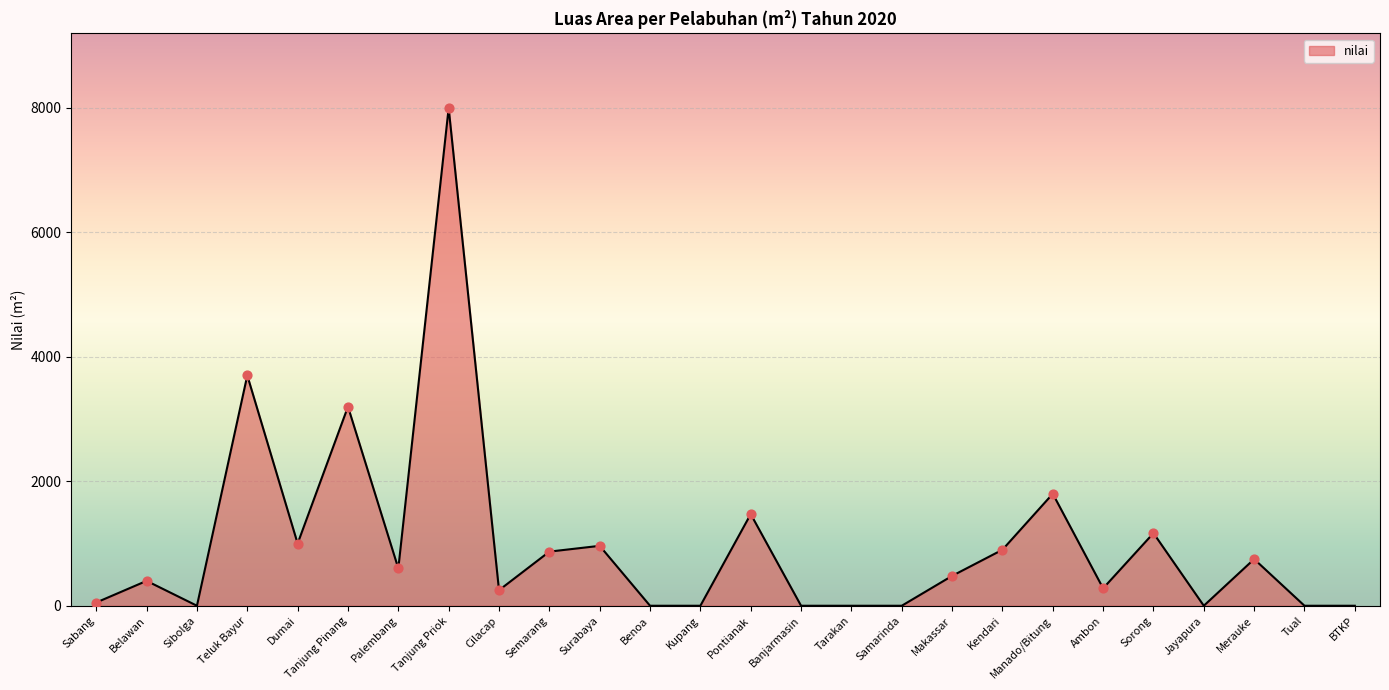

What is the change in value from Tanjung Priok to Manado/Bitung?

-6200